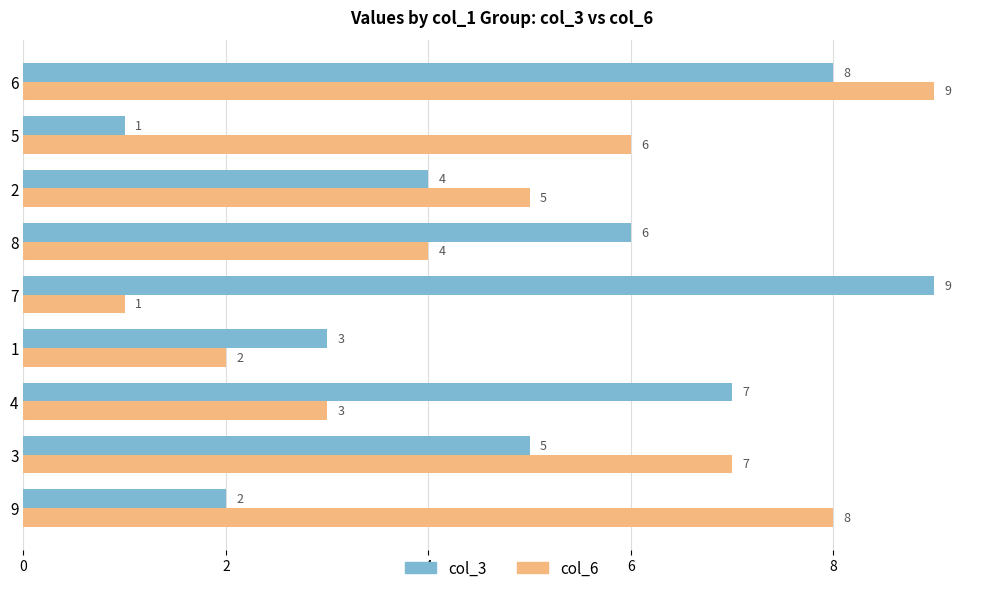

True or false: col_6 has a value of 12 at 9.

False